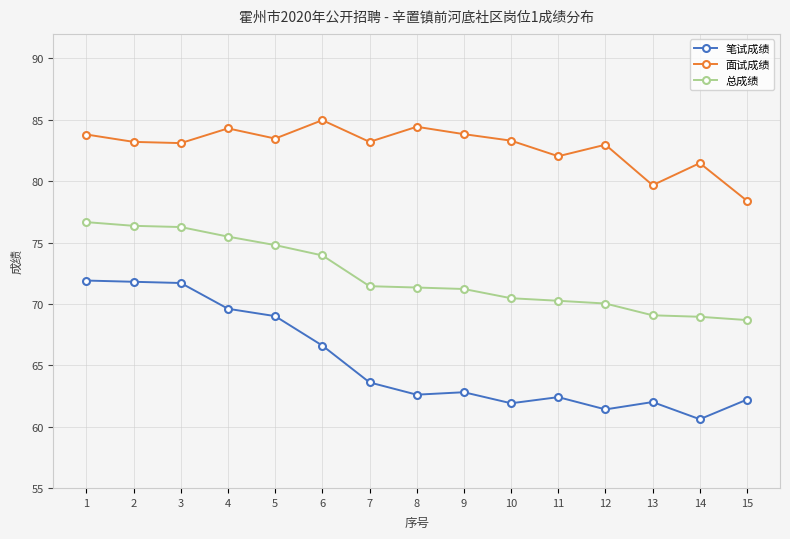

At how many categories does at least one series exceed 69?

15